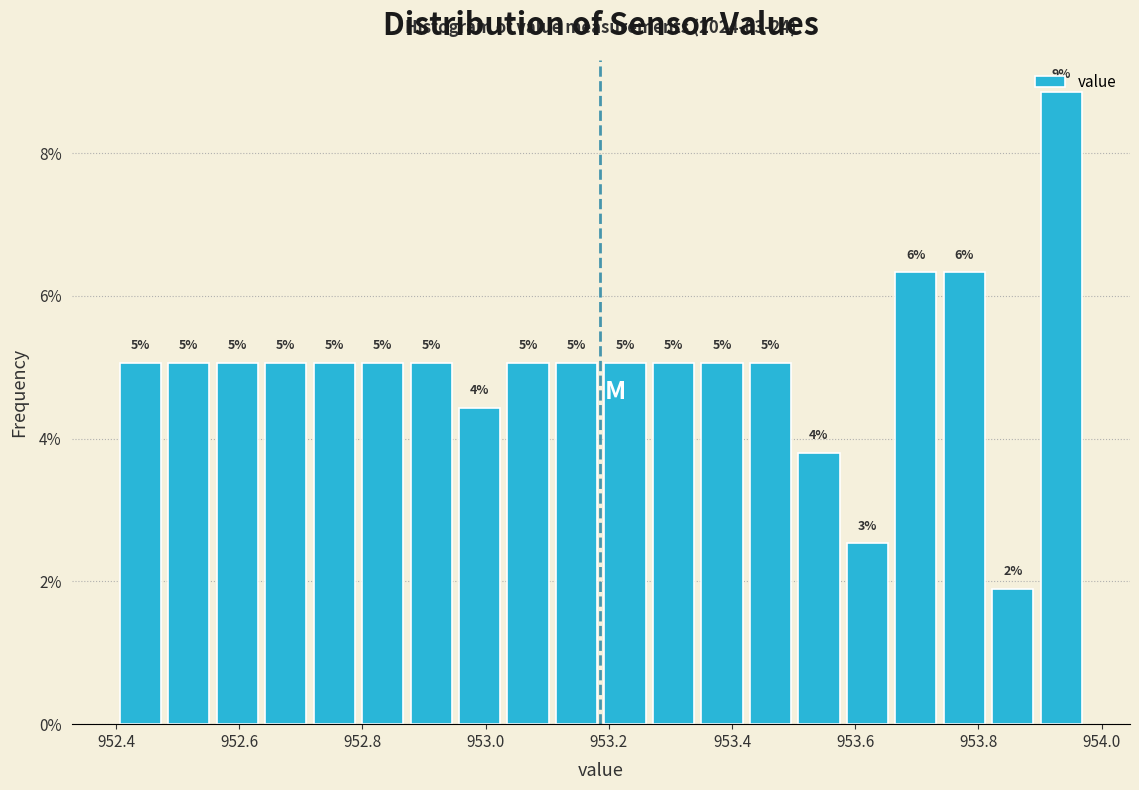

Around what value on the x-axis is the tallest bar? Give the approximate position of its centre, as read against the axis.

953.94